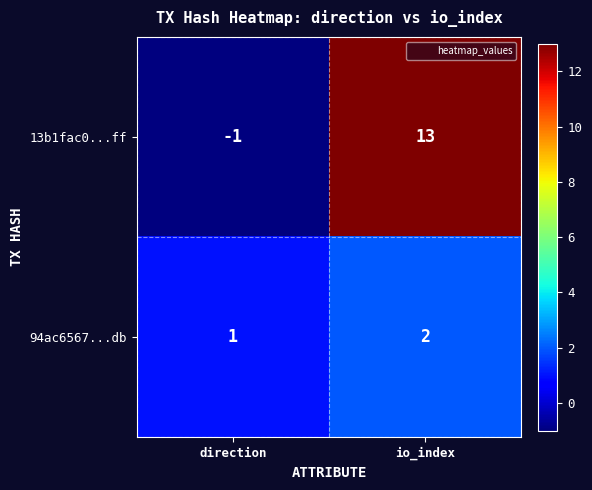

What is the difference between the maximum and minimum values in the 13b1fac0...ff series?

14